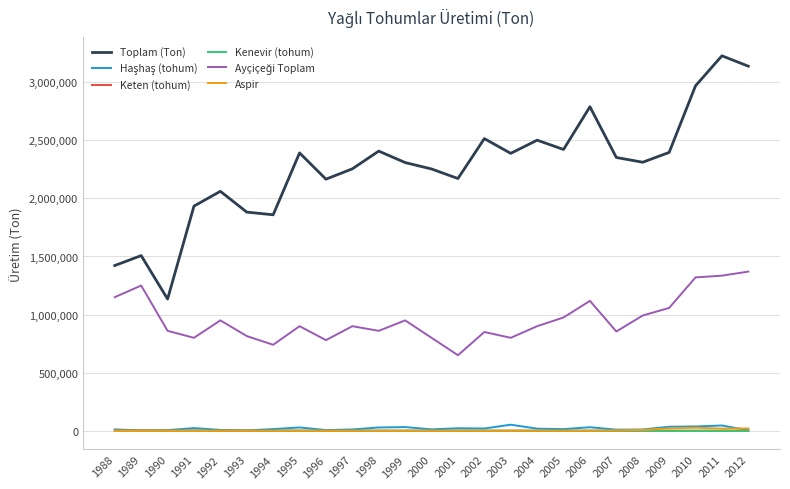

How many times do Aspir and Keten (tohum) cross each other?

1